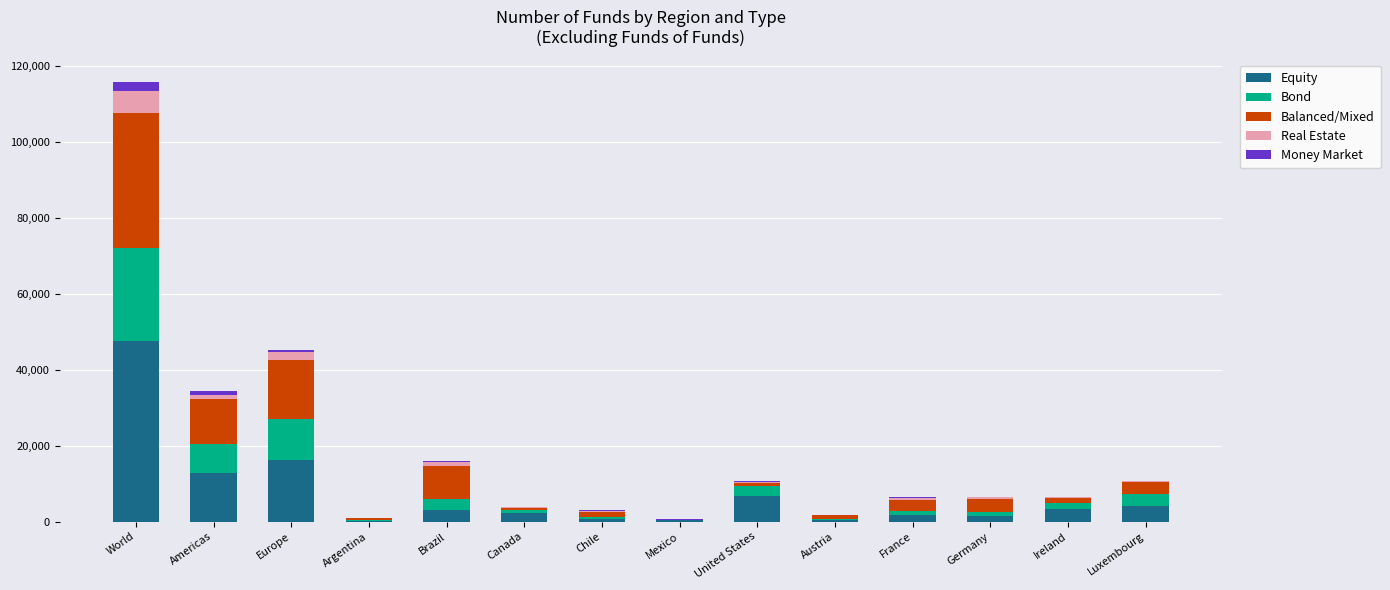

Which category has the highest value in the Equity series?

World